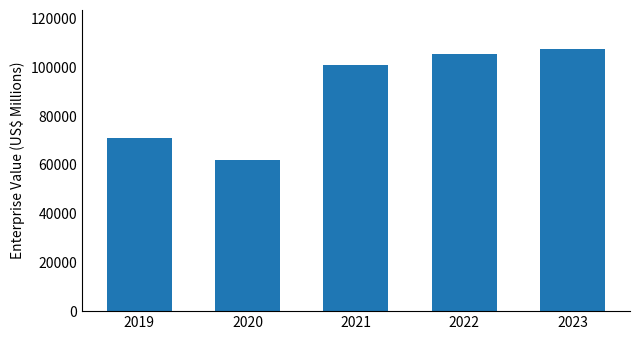

True or false: the data shows 71186 at 2019.

True